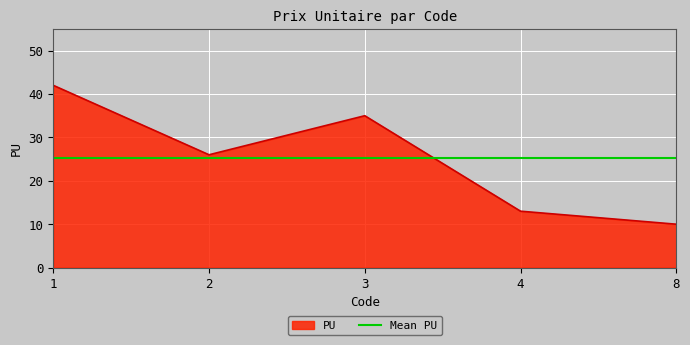

What is the difference between the highest and lowest values at 1?

16.8